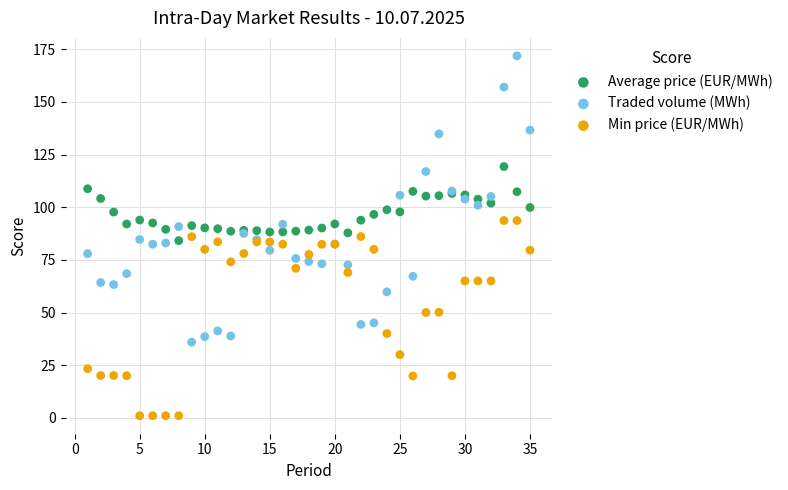

Which series reaches the maximum Y coordinate?

Traded volume (MWh)